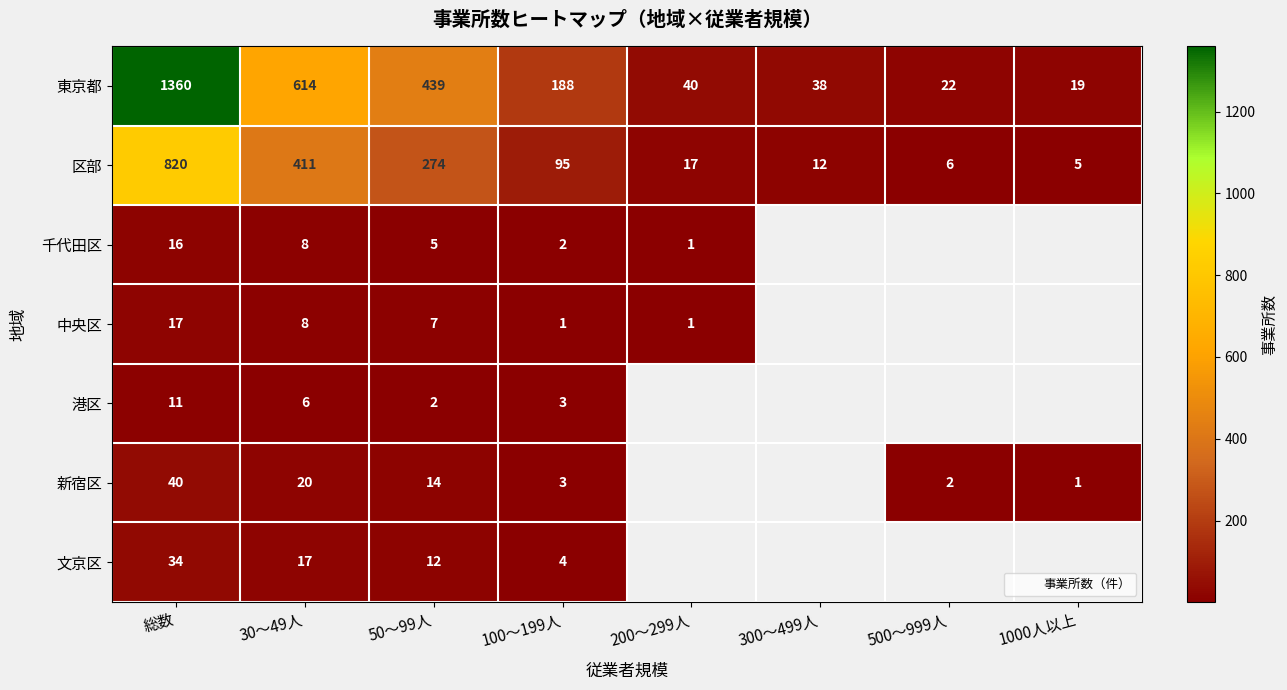

List the labels in order of 区部 value, smallest first.

1000人以上, 500～999人, 300～499人, 200～299人, 100～199人, 50～99人, 30～49人, 総数